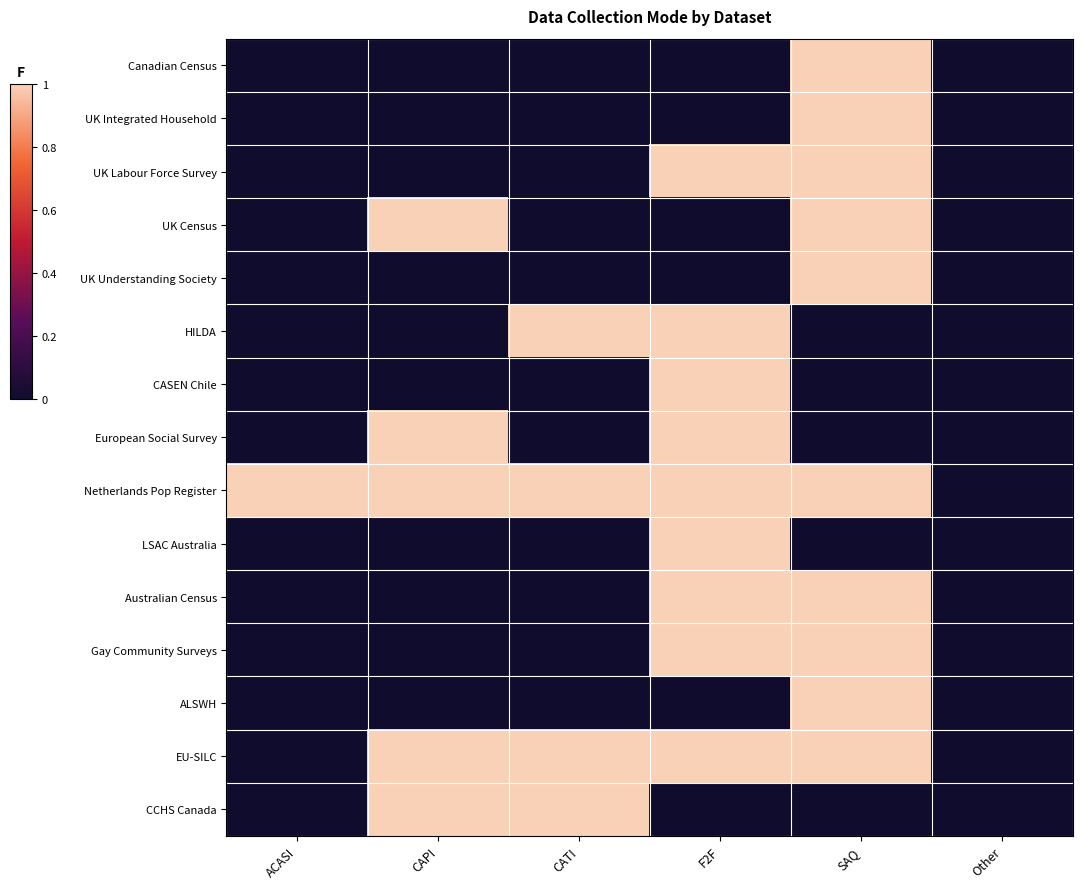

At how many categories does at least one series exceed 0?

5